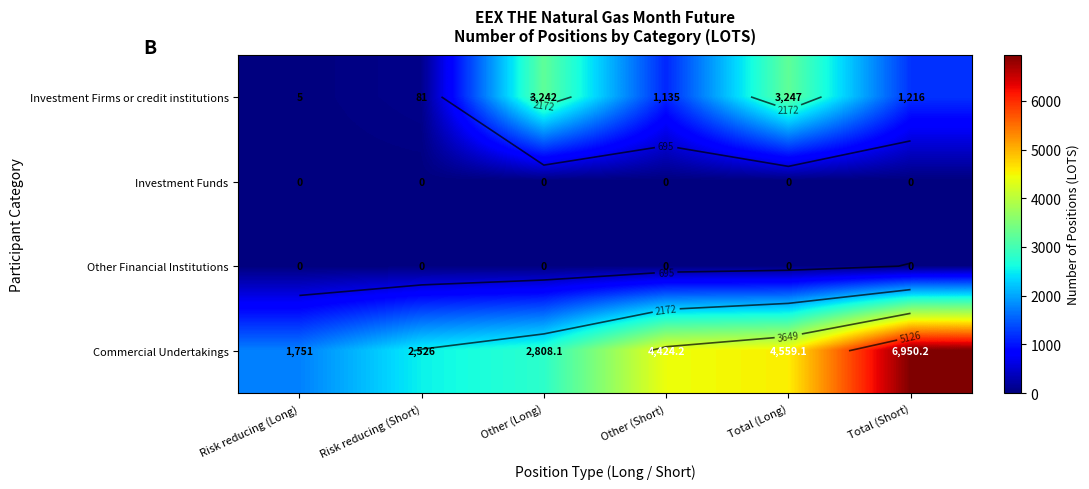

Is it true that Investment Firms or credit institutions equals 1216.0 at Total (Short)?

True